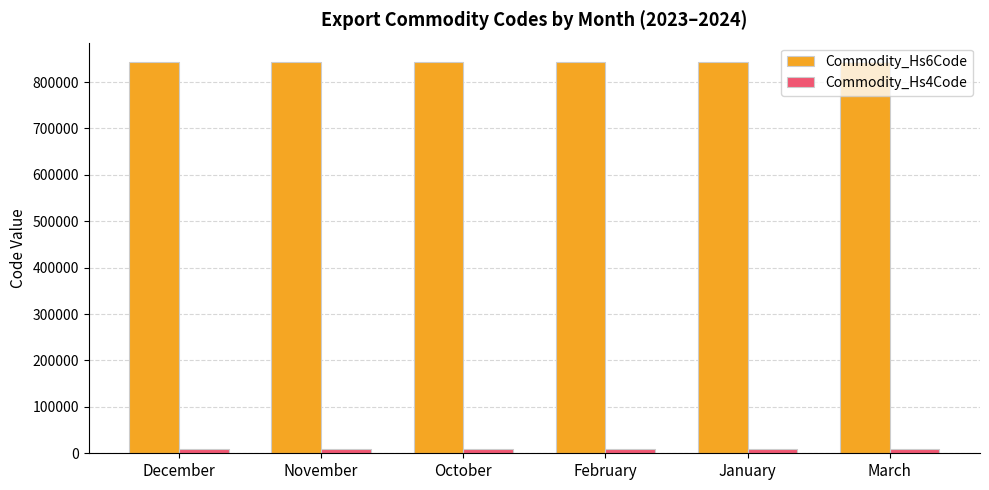

How many categories are shown in the chart?

6